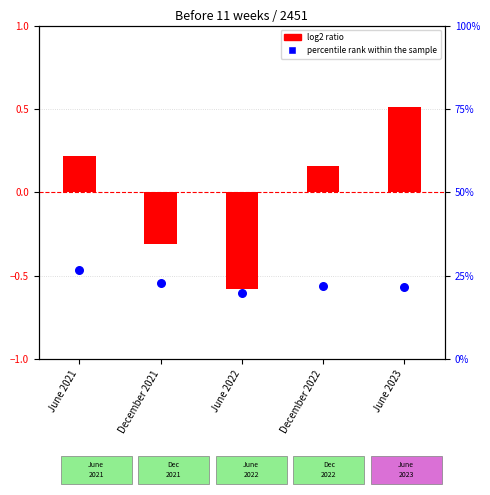

What are all the series names shown in the legend?

log2 ratio, percentile rank within the sample